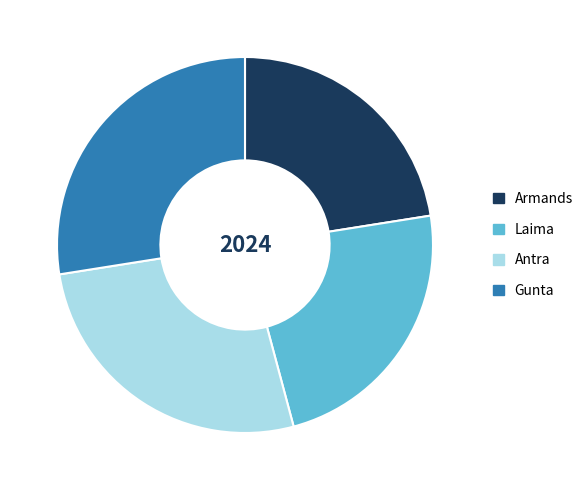

Do Armands and Laima together represent more than half of the pie?

No